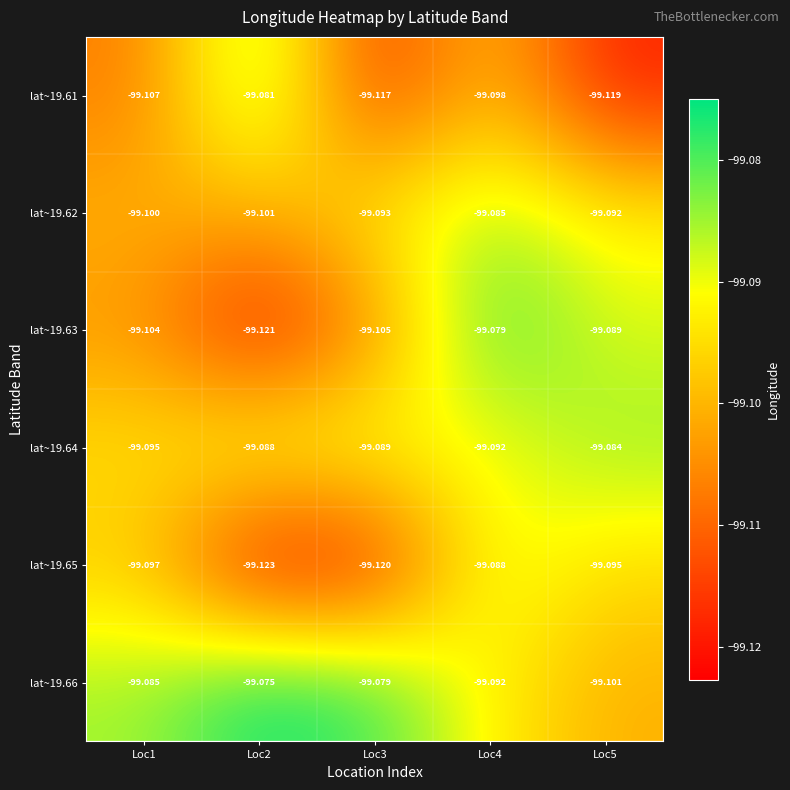

Is the value of lat~19.61 at Loc1 greater than the value of lat~19.62 at Loc2?

No